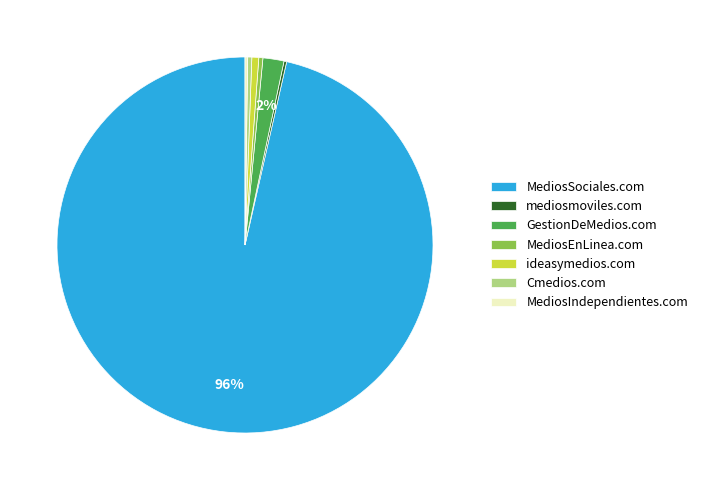

Do ideasymedios.com and MediosEnLinea.com together represent more than half of the pie?

No